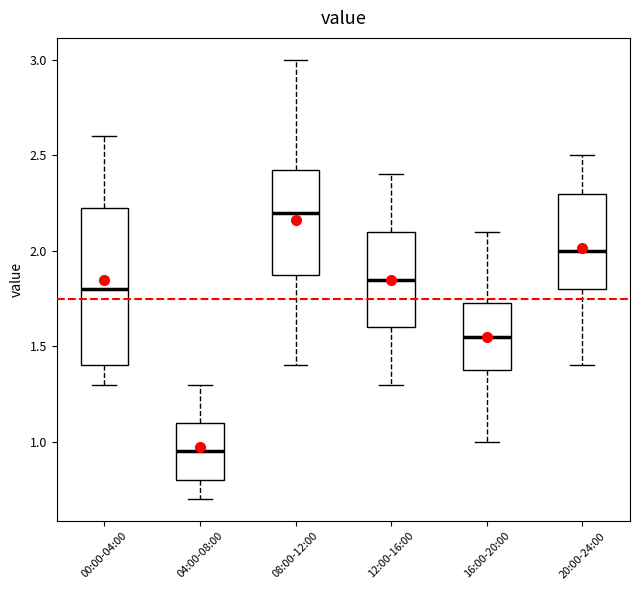

Which box is the tallest, from its lower edge to its upper edge?

00:00-04:00